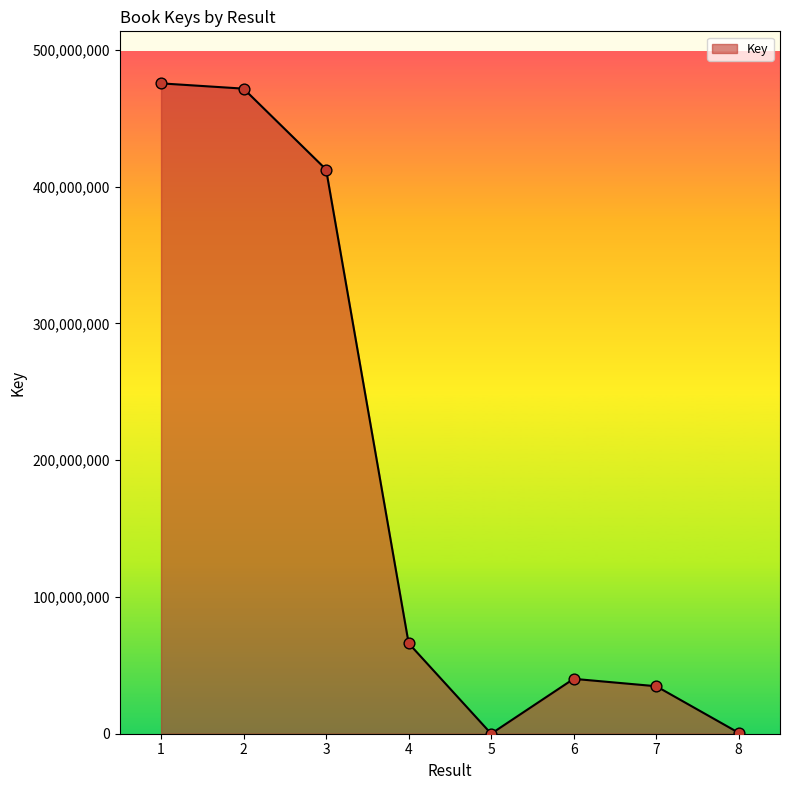

What is the change in value from 4 to 7?

-31427358